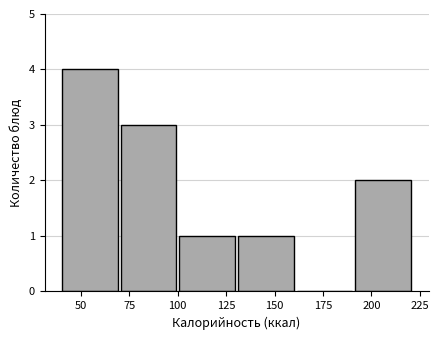

How tall is the bar that spans 70 to 100 on the x-axis? Neither the bar edges nor the heights are printed on the chart, so give them approximately, as read against the axes.

3